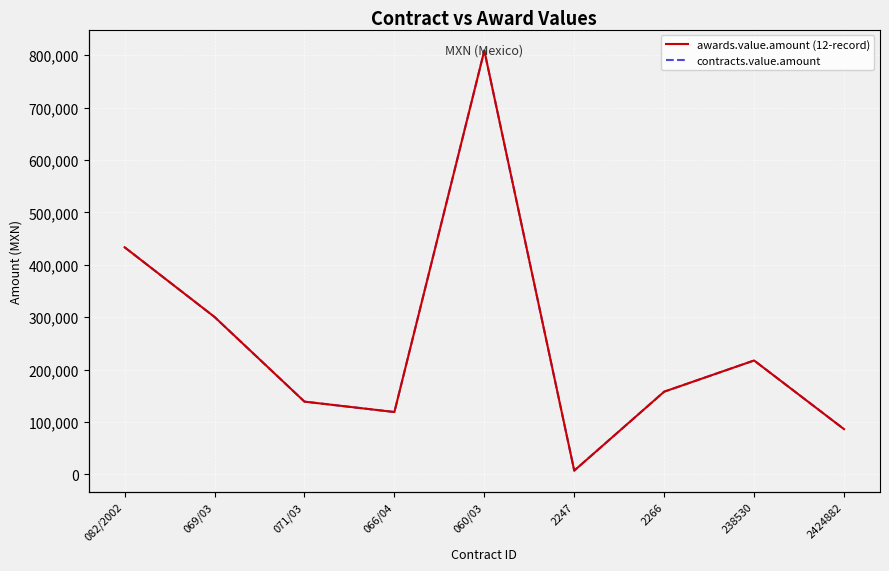

What are all the series names shown in the legend?

awards.value.amount (12-record), contracts.value.amount